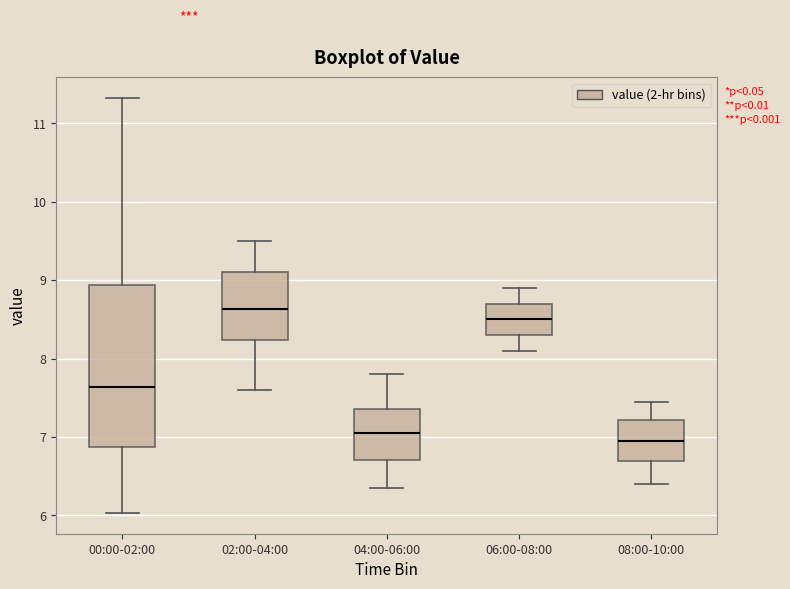

Reading left to right, transcribe this box plot: for each box, give where its median line is, the range the box spans, and where its two whiskers end, as read against the y-axis. The values are not printed on the chart, so give them approximately, as read against the axis.

00:00-02:00: median 7.6, box 6.9 to 8.9, whiskers 6.0 to 11.3
02:00-04:00: median 8.6, box 8.2 to 9.1, whiskers 7.6 to 9.5
04:00-06:00: median 7.1, box 6.7 to 7.4, whiskers 6.4 to 7.8
06:00-08:00: median 8.5, box 8.3 to 8.7, whiskers 8.1 to 8.9
08:00-10:00: median 7.0, box 6.7 to 7.2, whiskers 6.4 to 7.5